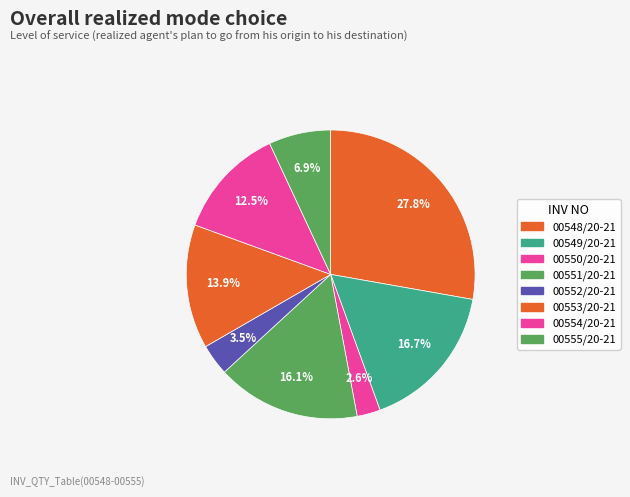

Is it true that 00552/20-21 is 4% of the pie?

True